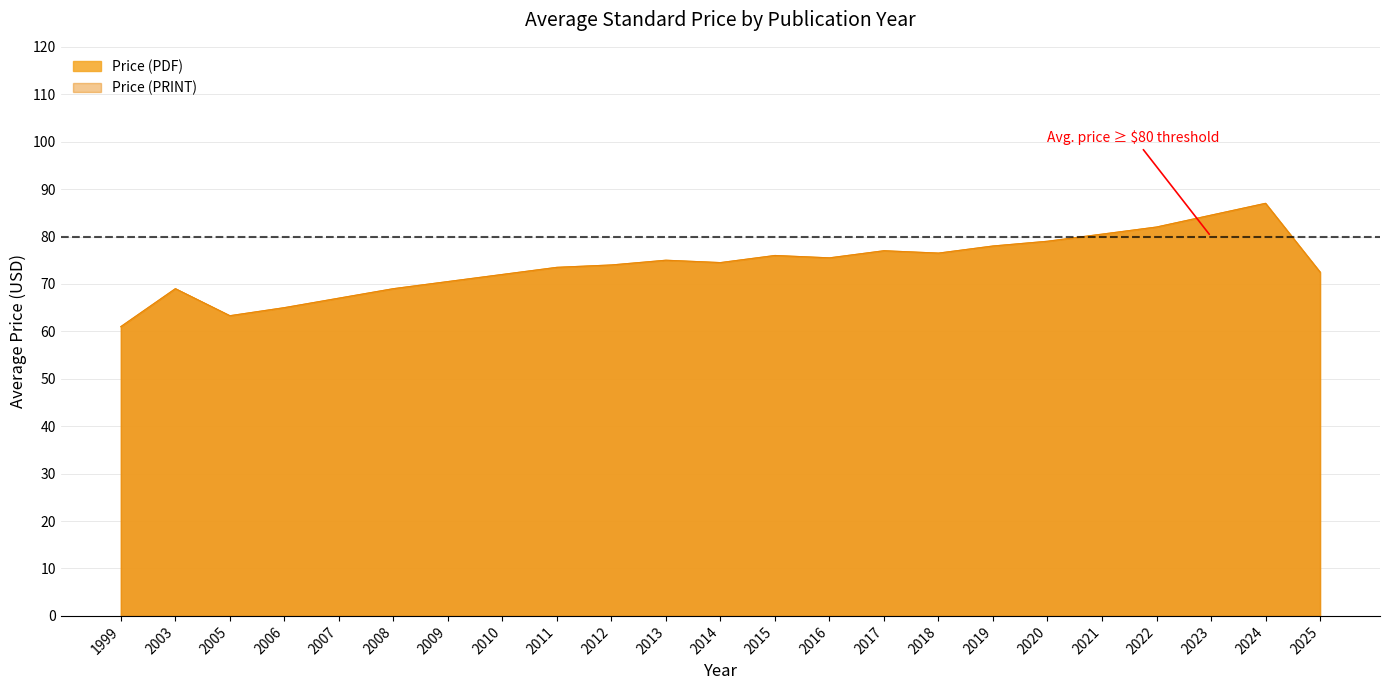

How many data points in Price (PRINT) are less than 76?

8